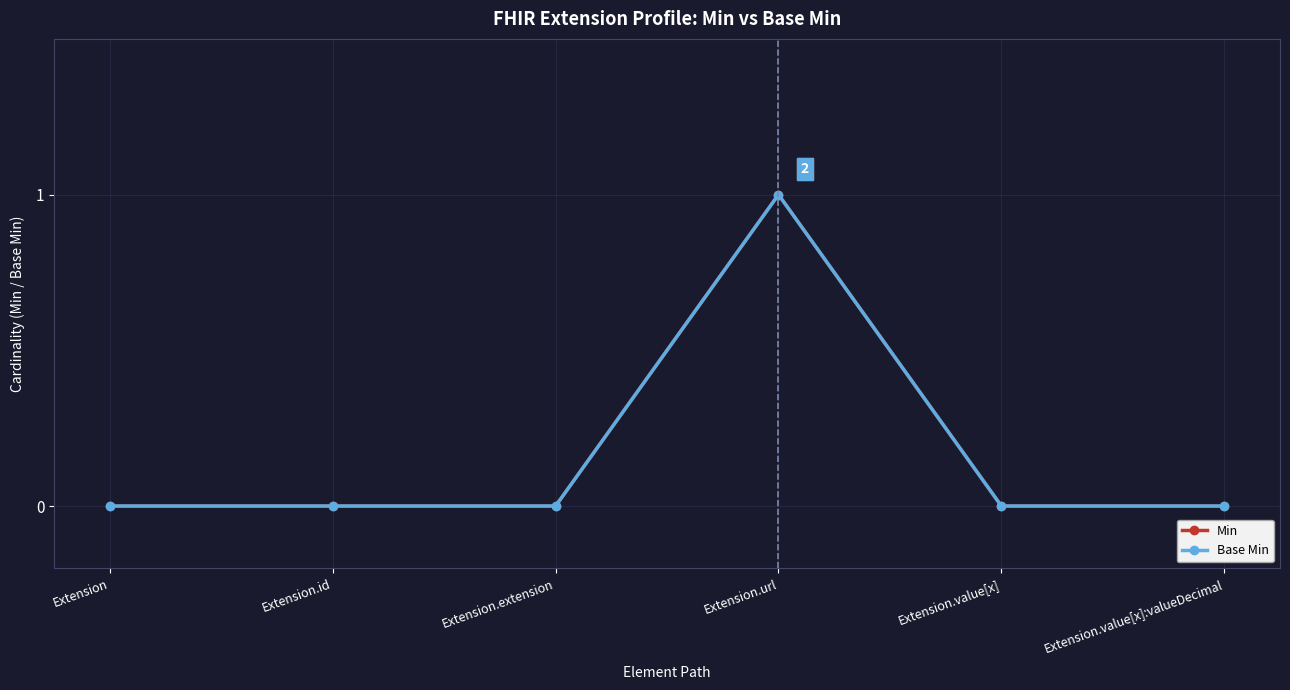

Reading left to right, extract all data points from this chart.

Min: Extension=0	Extension.id=0	Extension.extension=0	Extension.url=1	Extension.value[x]=0	Extension.value[x]:valueDecimal=0
Base Min: Extension=0	Extension.id=0	Extension.extension=0	Extension.url=1	Extension.value[x]=0	Extension.value[x]:valueDecimal=0